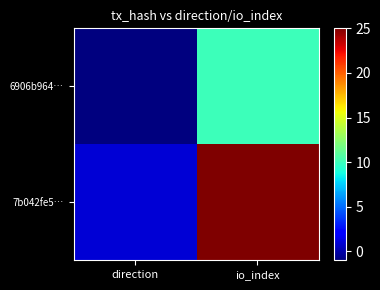

Rank the series at io_index from highest to lowest value.

7b042fe5…, 6906b964…